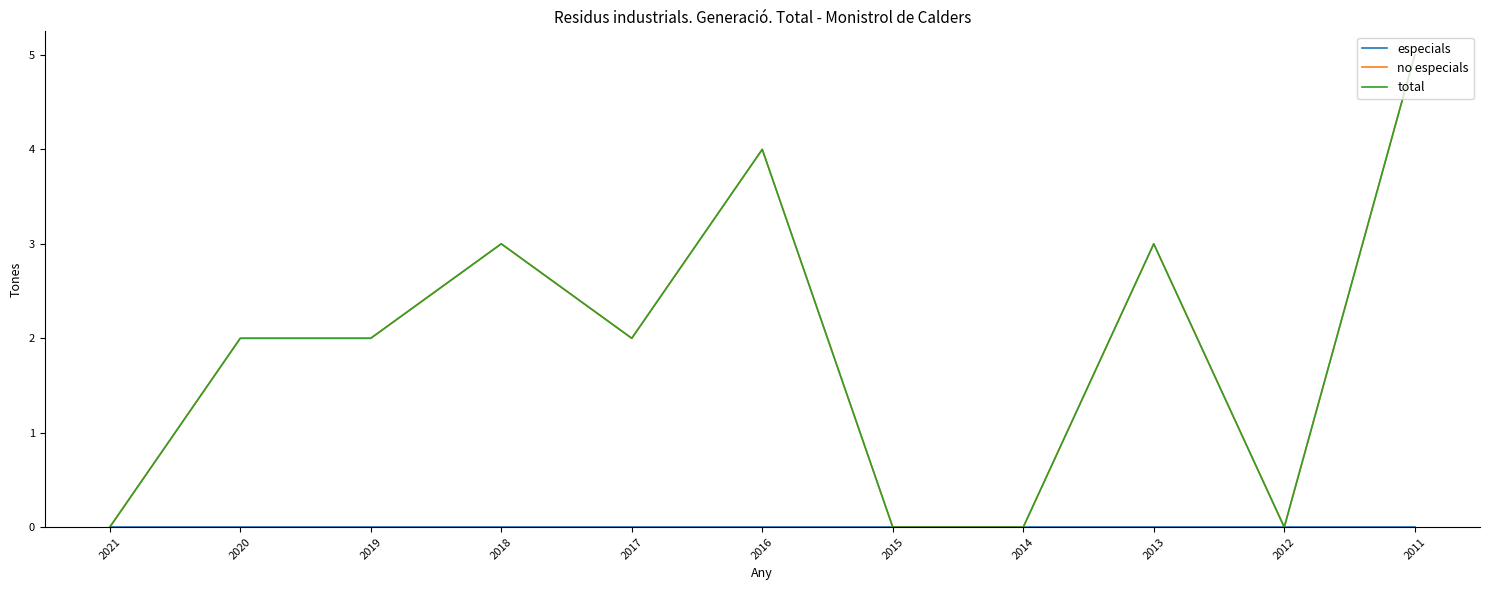

Reading right to left, transcribe all the data shown in this chart.

especials: 0	0	0	0	0	0	0	0	0	0	0
no especials: 5	0	3	0	0	4	2	3	2	2	0
total: 5	0	3	0	0	4	2	3	2	2	0